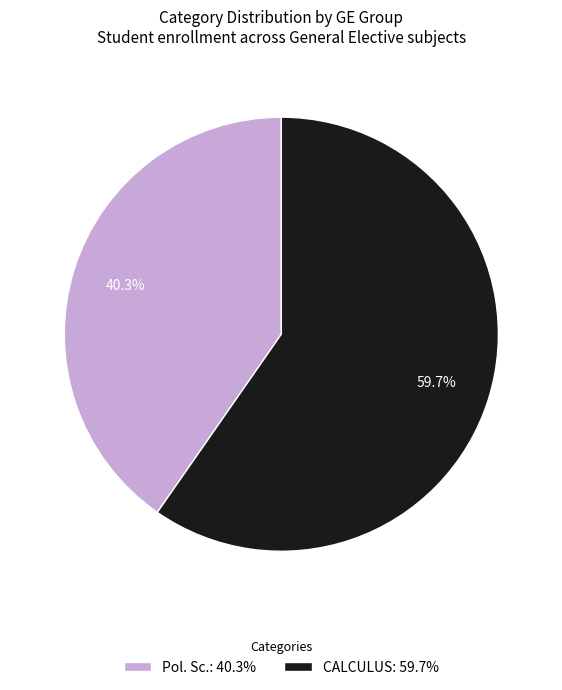

Rank the categories by value from highest to lowest.

CALCULUS: 59.7%, Pol. Sc.: 40.3%